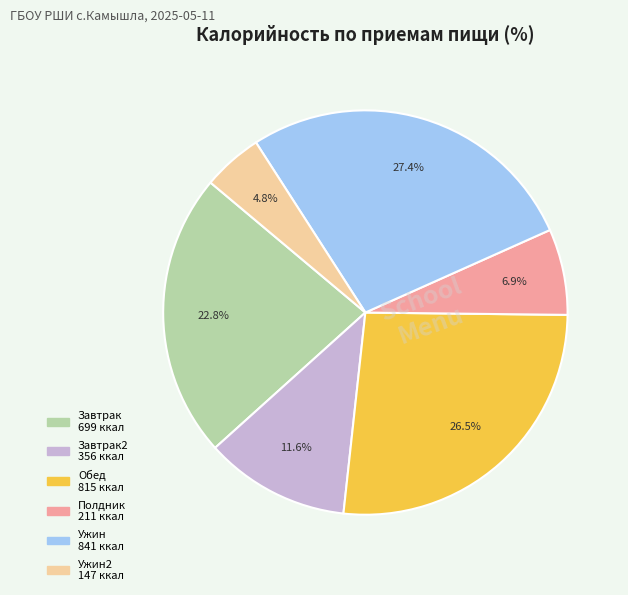

Is there any slice that represents more than half of the pie?

No